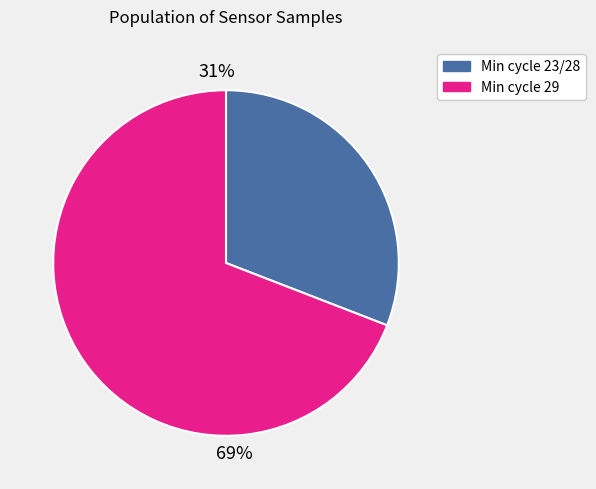

To the nearest percent, what is the average slice percentage?

50%